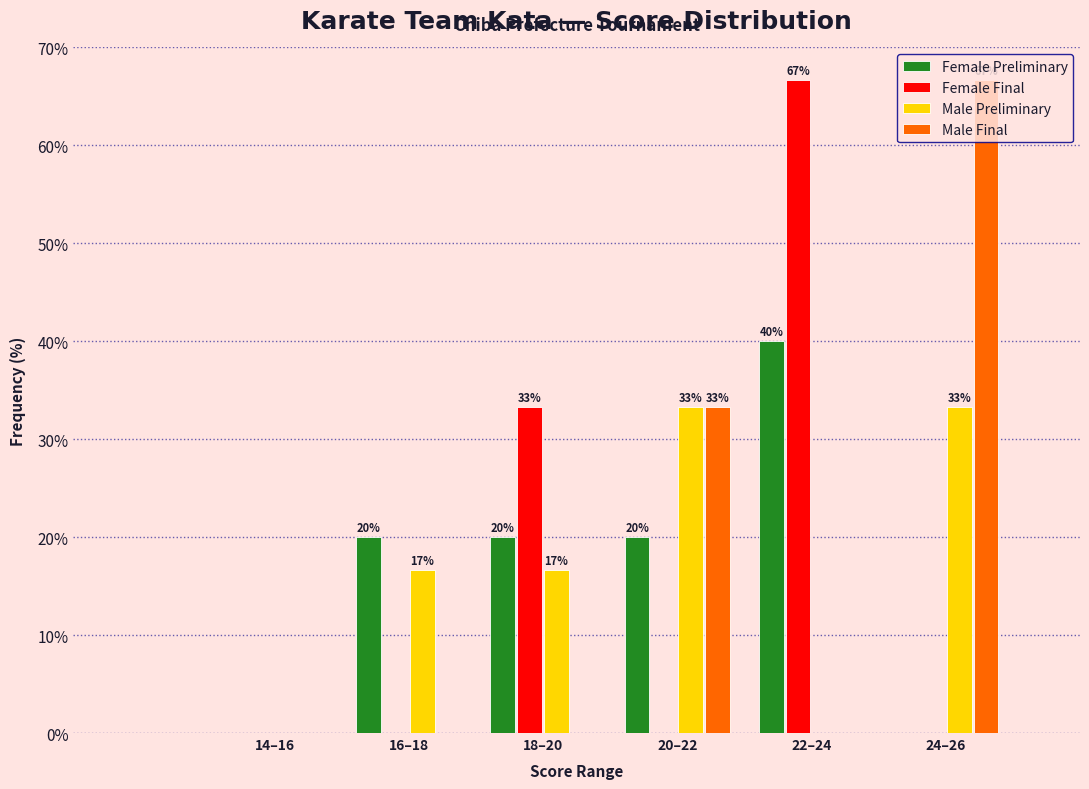

True or false: Male Final has a value of 44.7 at 22–24.

False